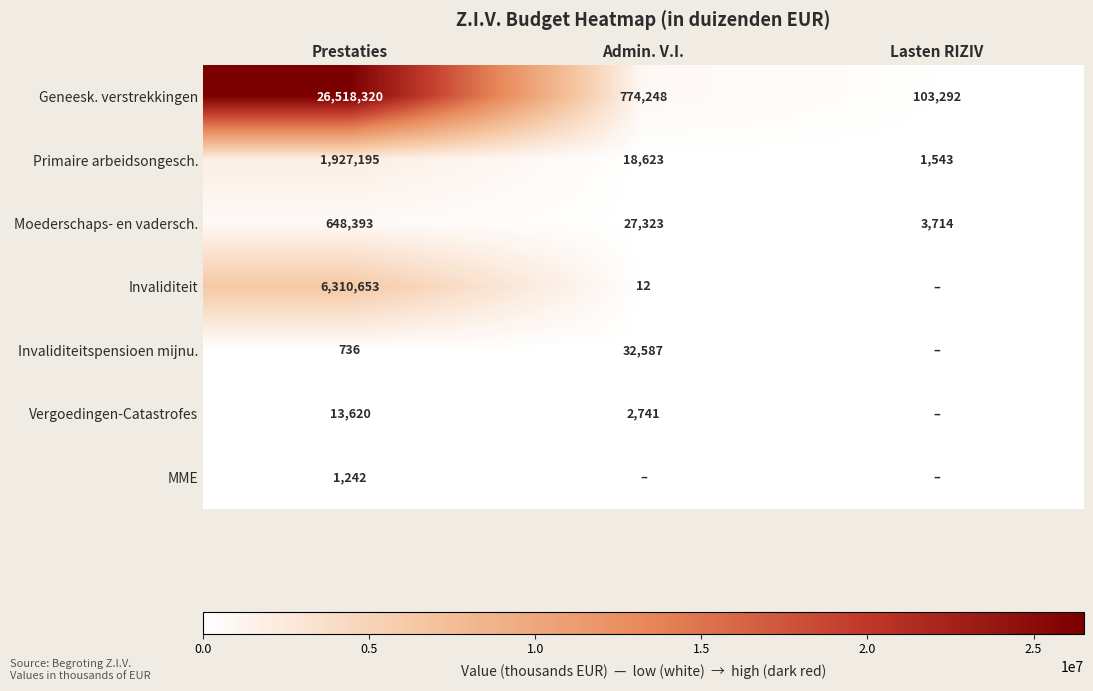

What is the sum of all Invaliditeit values?

6310665